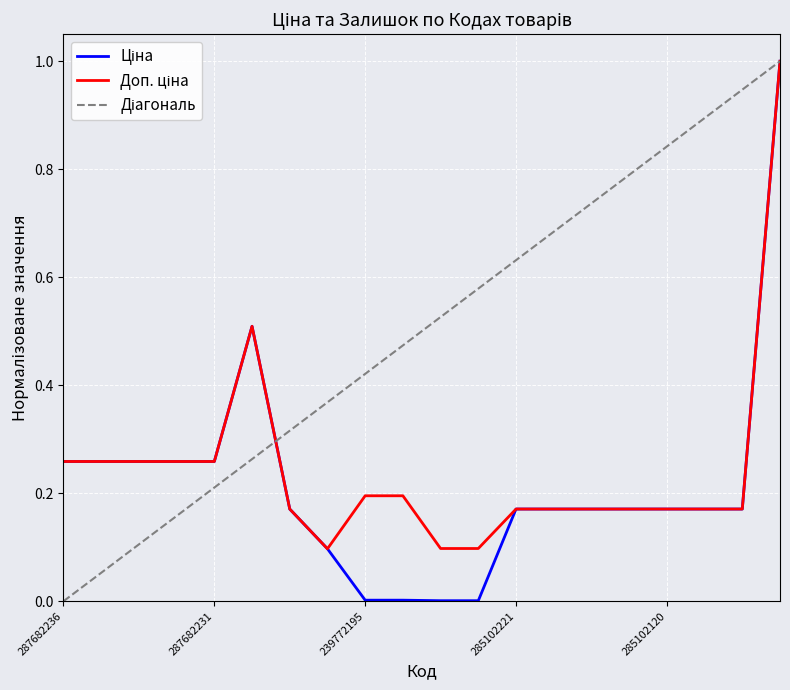

What is the value of the Ціна point at the 15th from the left?

0.2